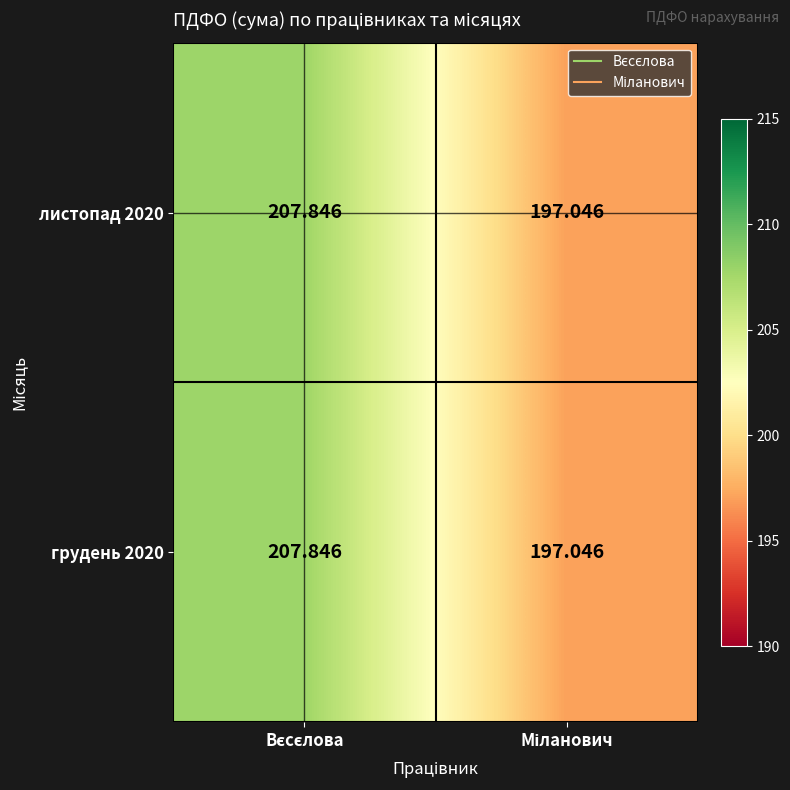

How many values in the грудень 2020 series are below 207?

1